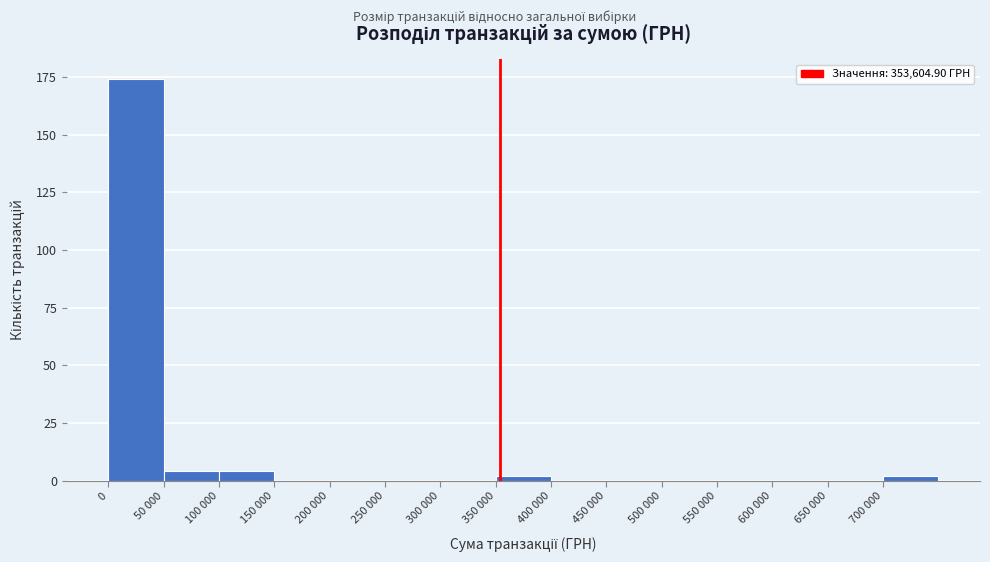

Reading left to right, what are all the values shown in this chart?

0=174	50 000=4	100 000=4	150 000=0	200 000=0	250 000=0	300 000=0	350 000=2	400 000=0	450 000=0	500 000=0	550 000=0	600 000=0	650 000=0	700 000=2